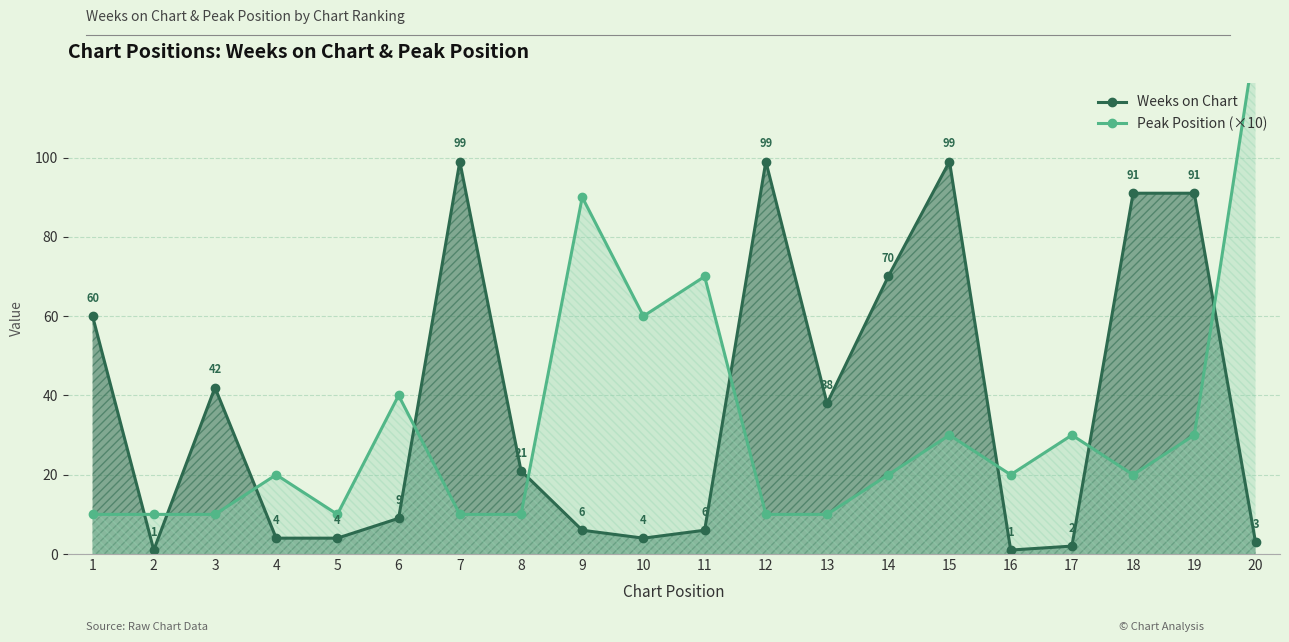

Is the value of Weeks on Chart at 15 greater than the value of Peak Position (×10) at 3?

Yes